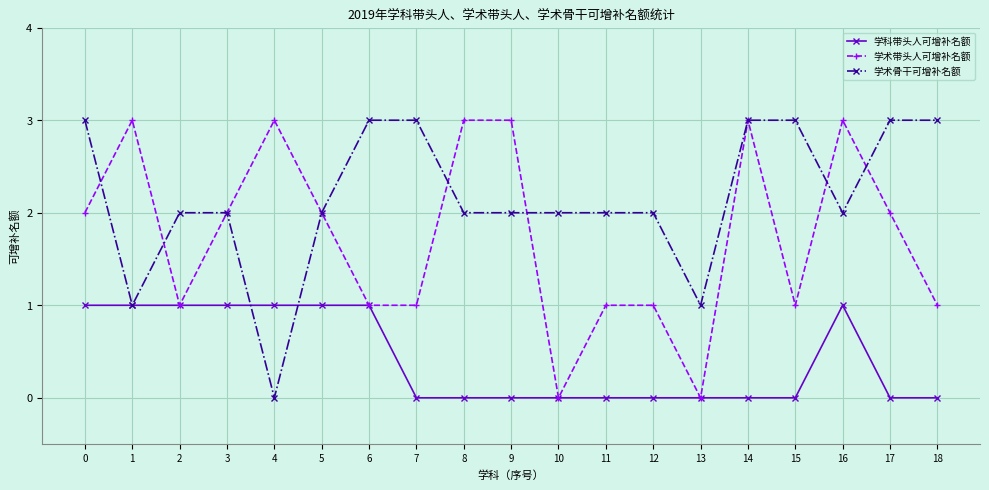

Reading right to left, list all the values displayed in this chart.

学科带头人可增补名额: 0	0	1	0	0	0	0	0	0	0	0	0	1	1	1	1	1	1	1
学术带头人可增补名额: 1	2	3	1	3	0	1	1	0	3	3	1	1	2	3	2	1	3	2
学术骨干可增补名额: 3	3	2	3	3	1	2	2	2	2	2	3	3	2	0	2	2	1	3